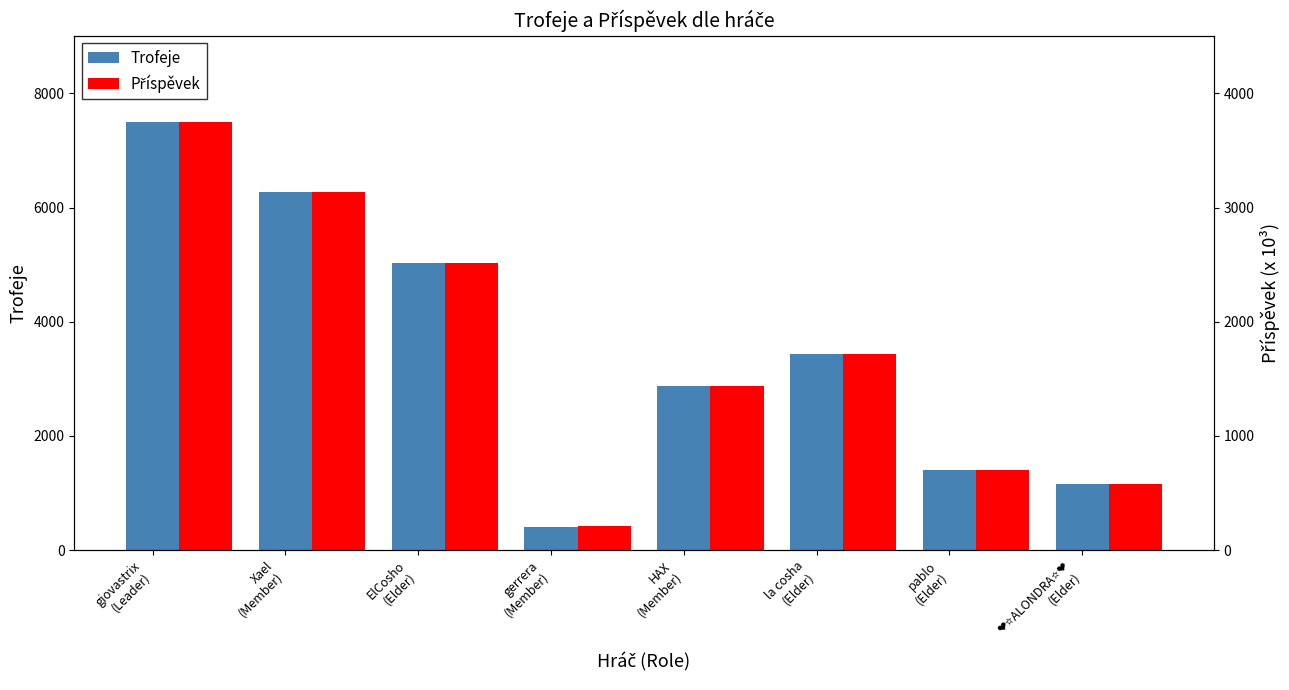

Where is Trofeje nearest to the value 3959?

la cosha
(Elder)